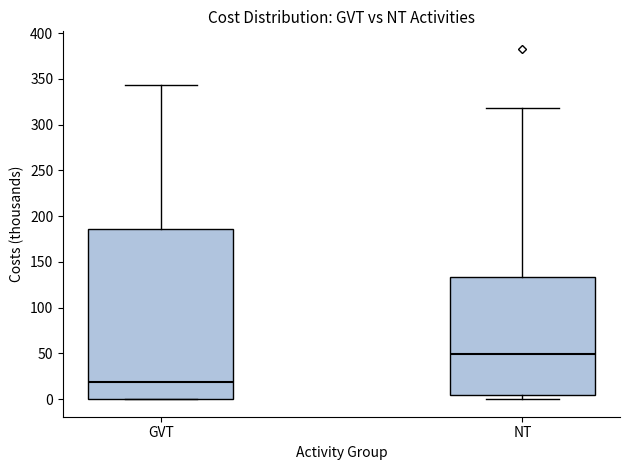

Where is the upper edge of the box for GVT on the y-axis? The values are not printed on the chart, so give them approximately, as read against the axis.

185